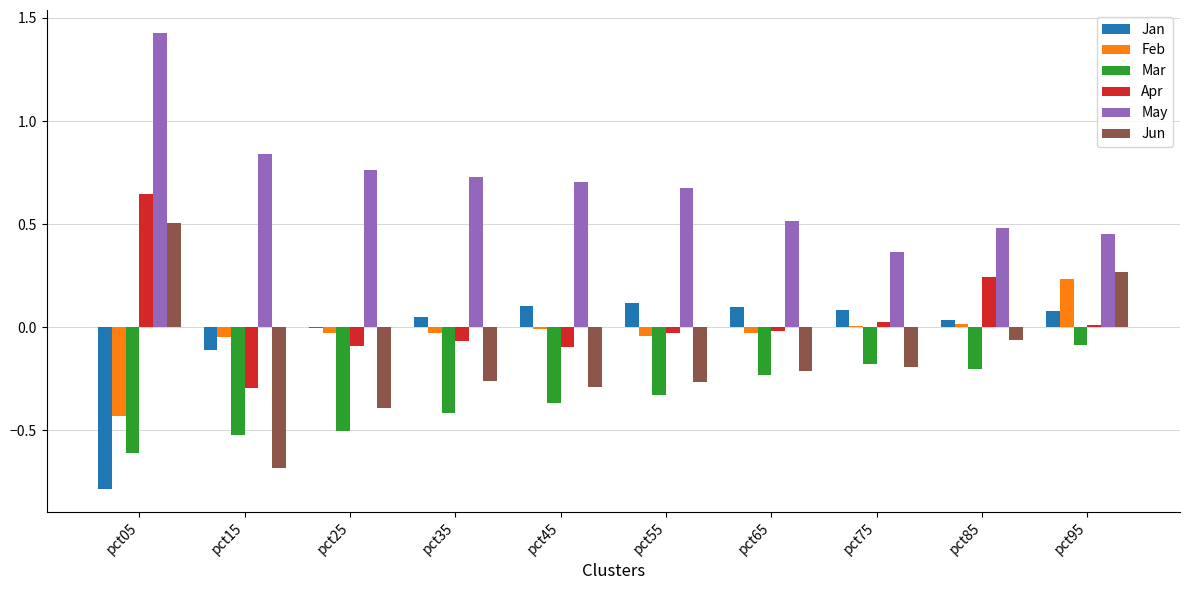

What is the sum of all Jun values?

-1.6